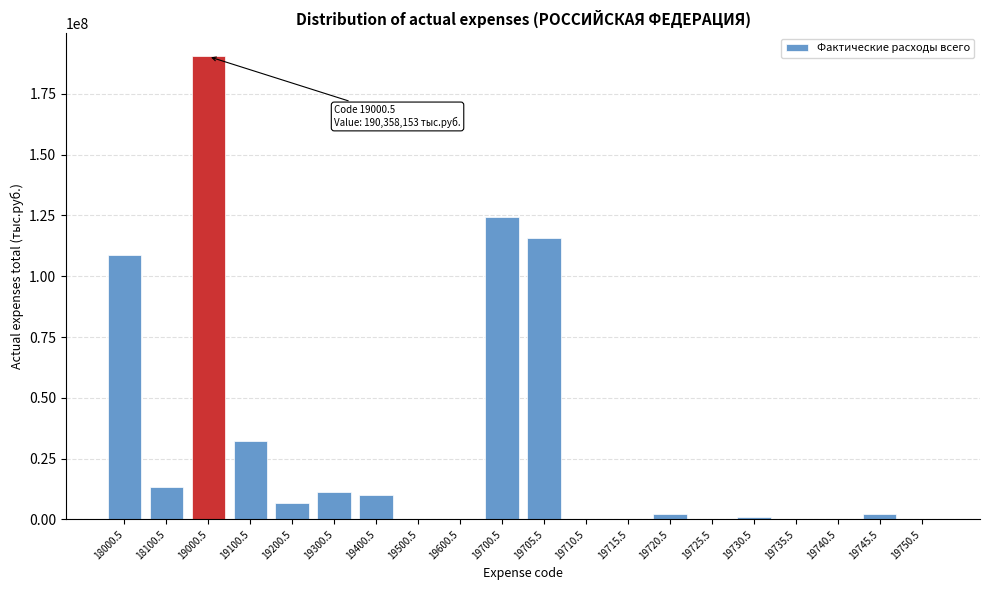

Is it true that the value at 18000.5 is 108788535?

True